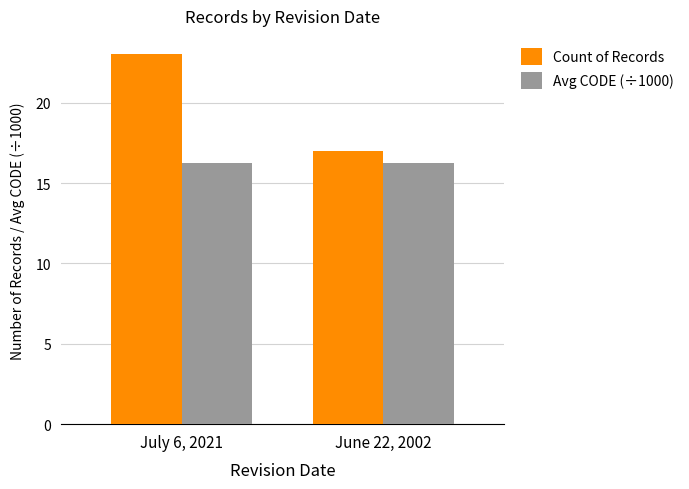

Reading right to left, what are all the values shown in this chart?

Count of Records: 17.0	23.0
Avg CODE (÷1000): 16.2	16.2